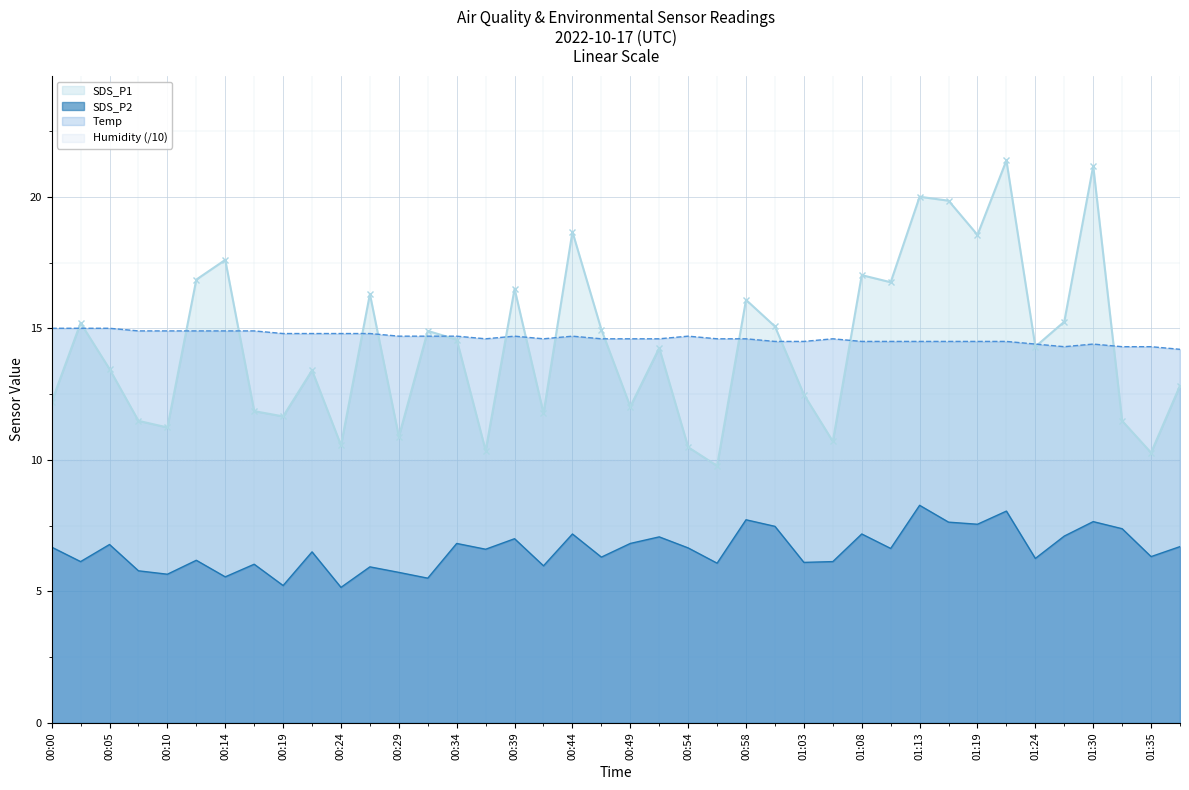

At which label is SDS_P2 closest to 6?

00:17